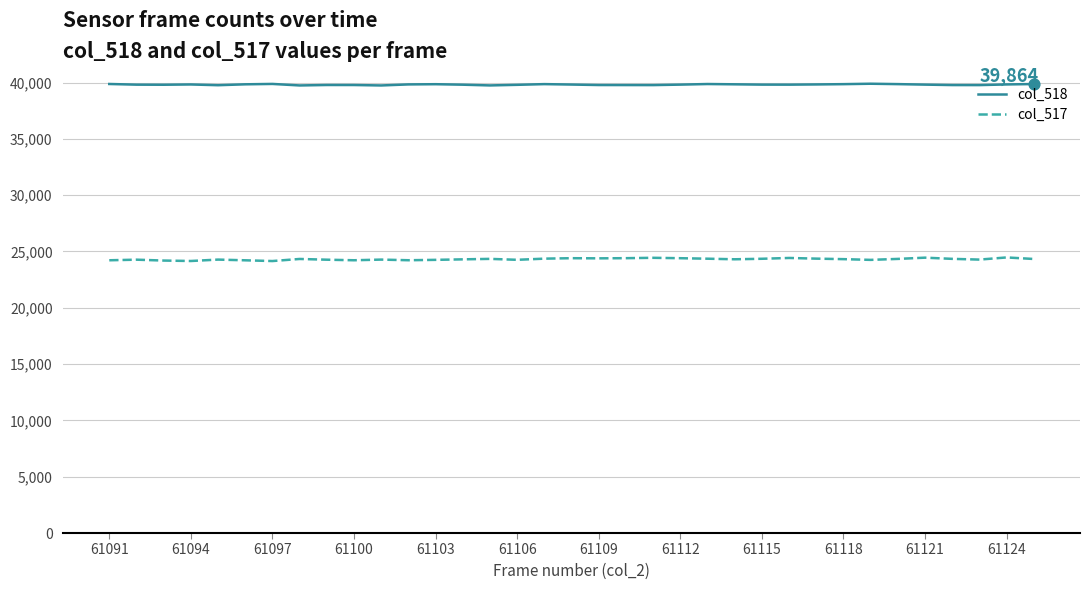

Which series has the largest total across all categories?

col_518